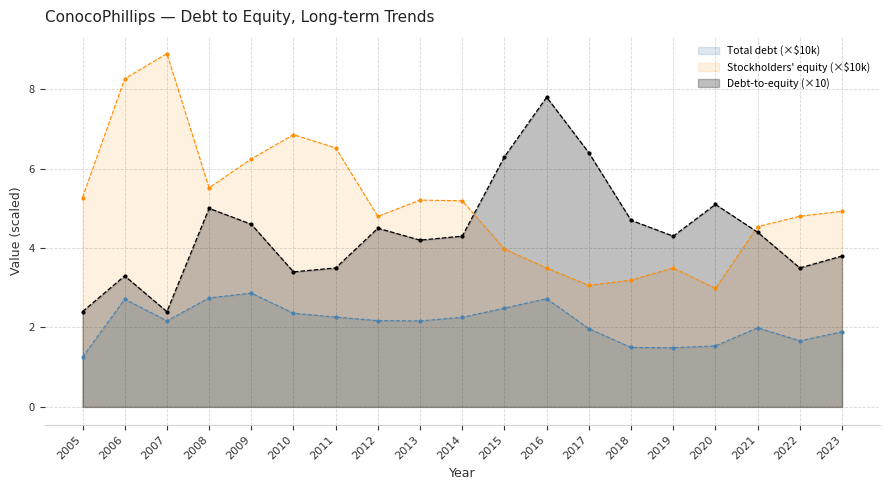

Rank the series at 2016 from highest to lowest value.

Debt-to-equity (×10), Stockholders' equity (×$10k), Total debt (×$10k)